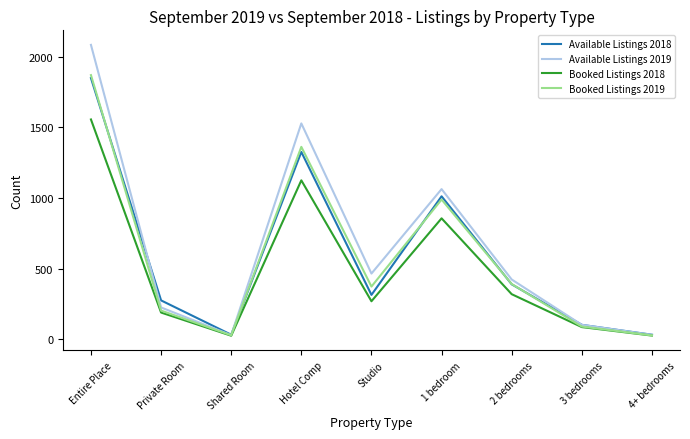

Which category has the highest value in the Available Listings 2018 series?

Entire Place